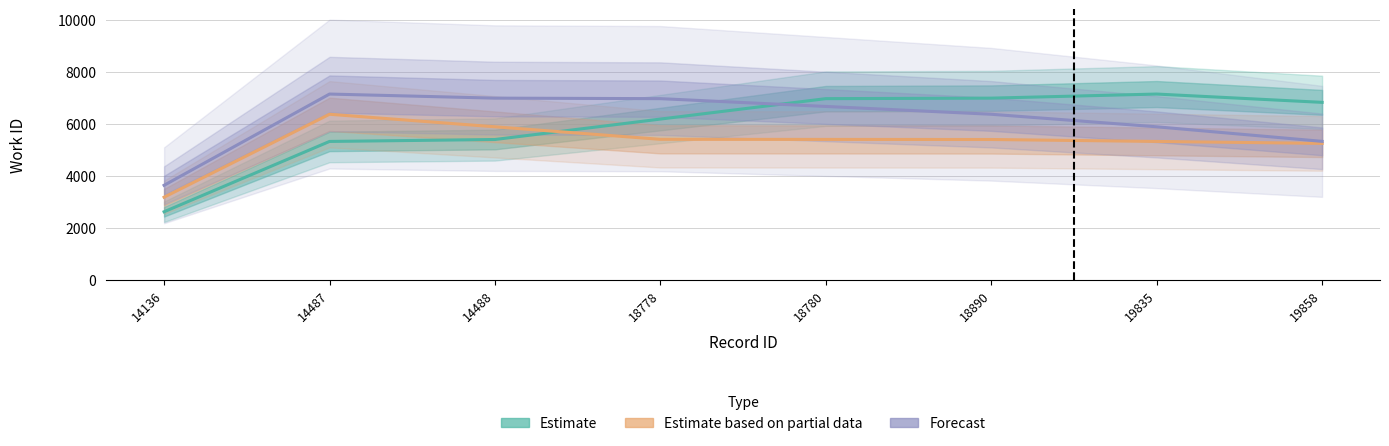

At which category does the chart reach its minimum across all series?

14136